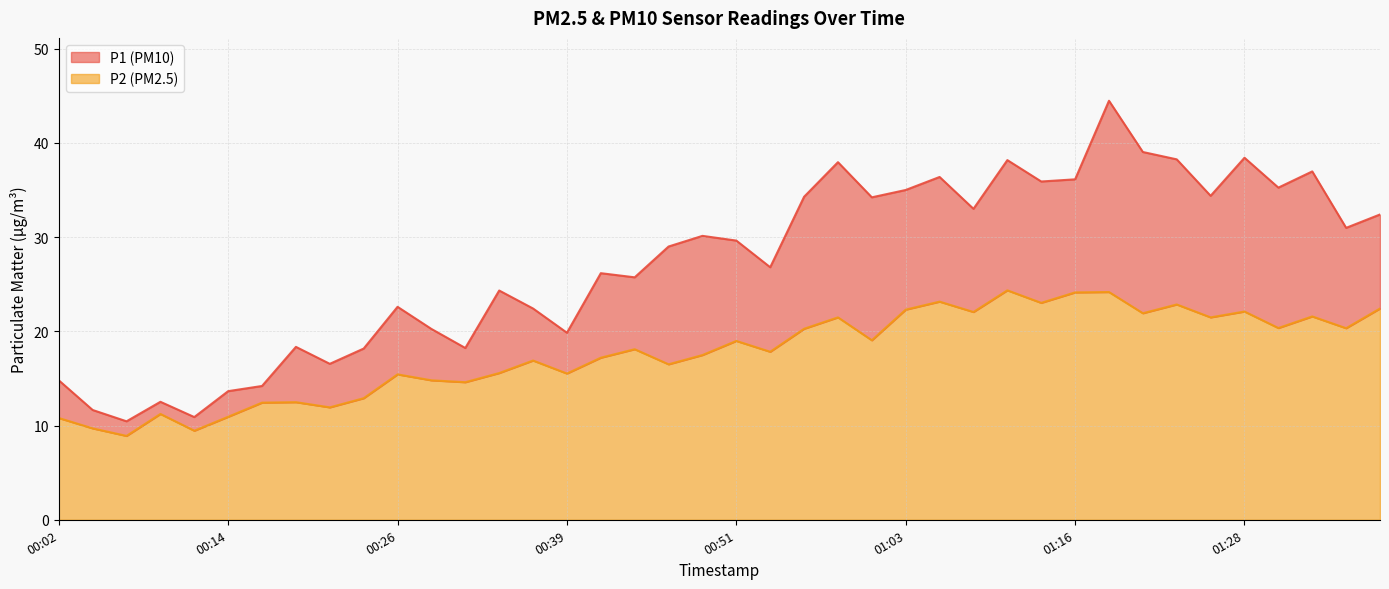

List the series in order of their overall mean, highest first.

P1, P2